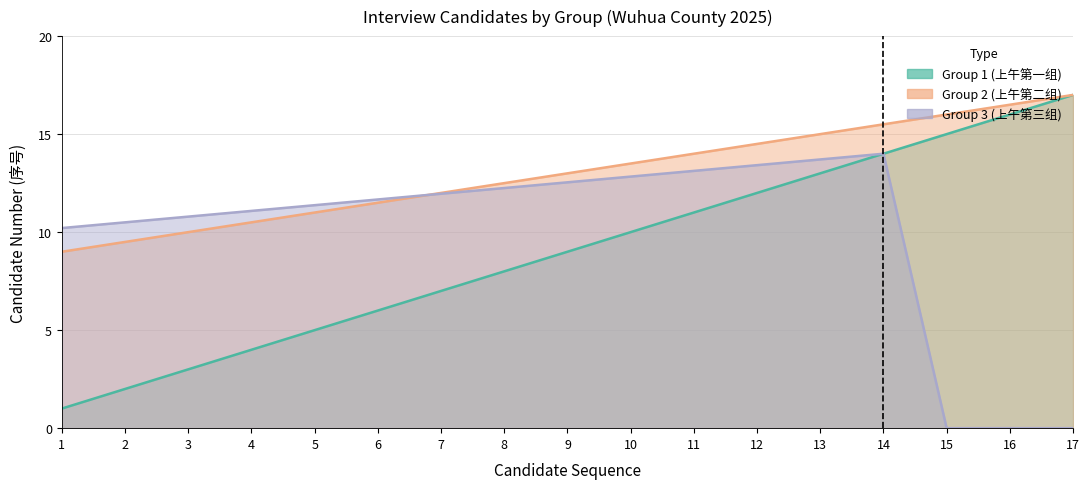

Where is Group 2 nearest to the value 13?

9